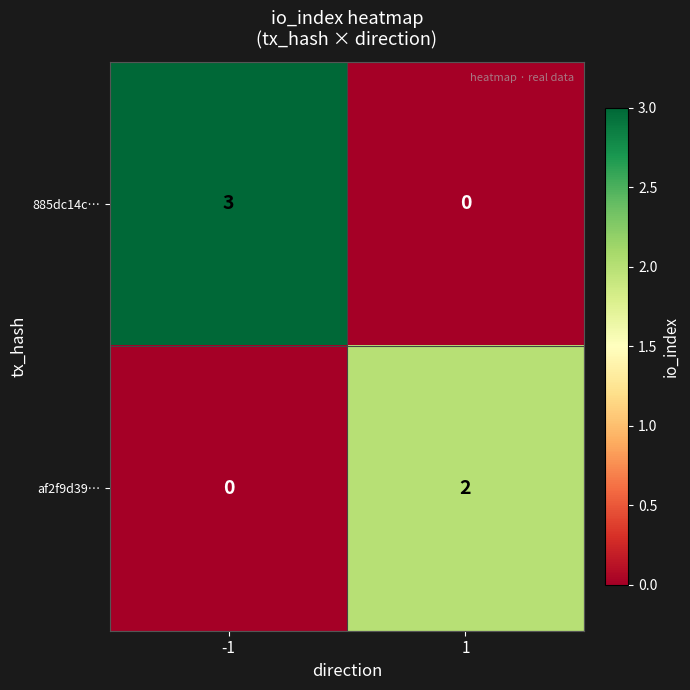

The value of 885dc14c… at -1 is 1. True or false?

False